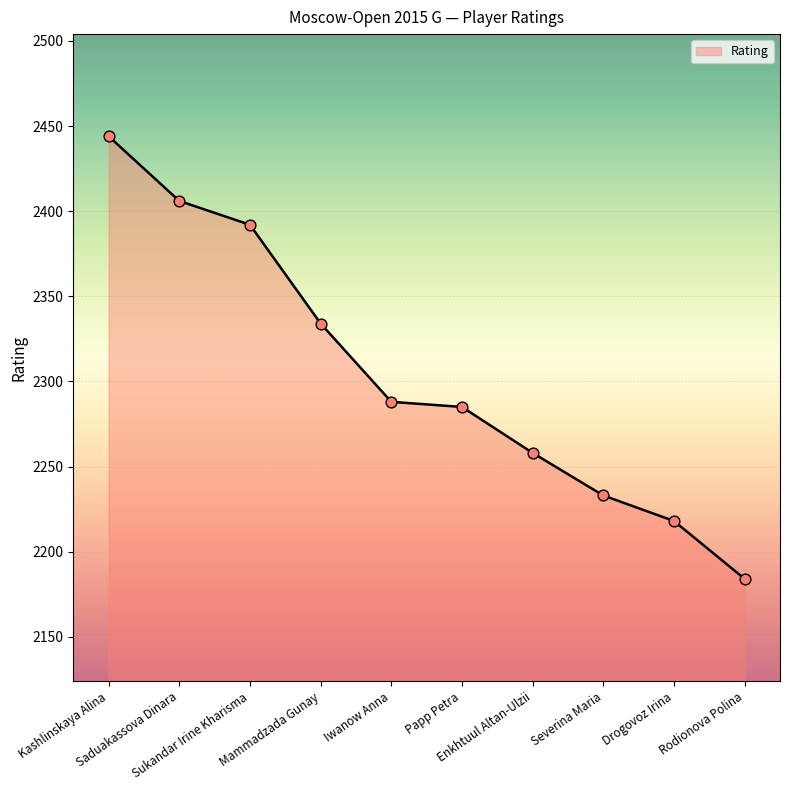

What is the ratio of the value at Papp Petra to the value at Mammadzada Gunay?

1.0